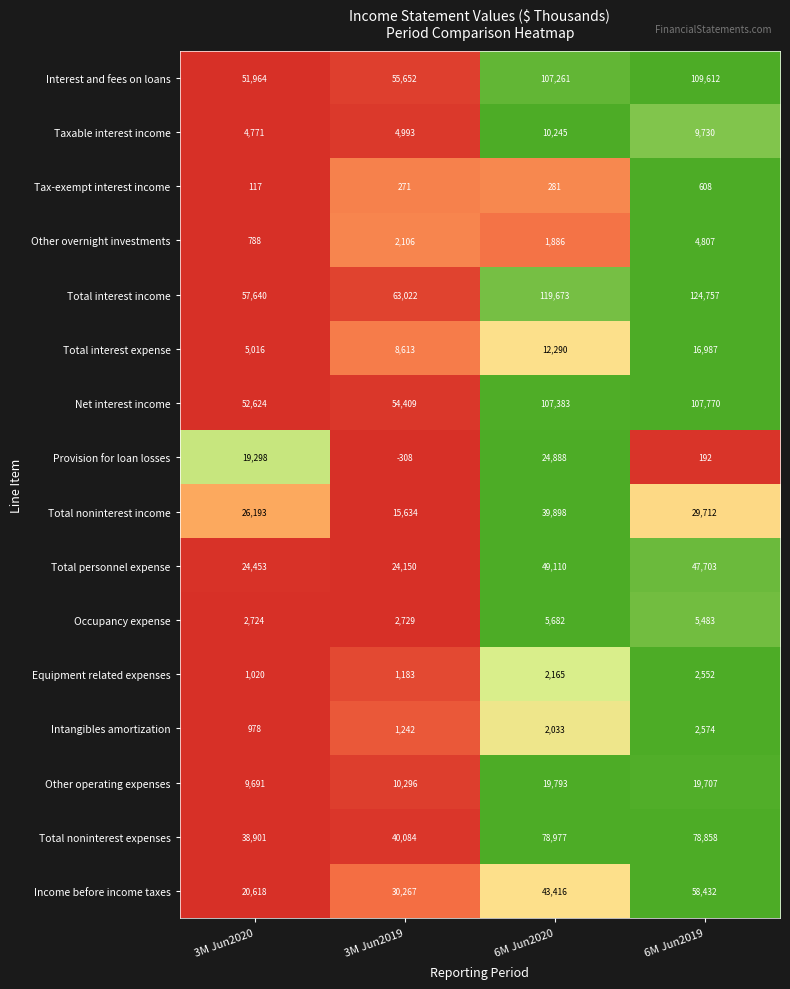

What is the difference between the highest and lowest values at 3M Jun2019?

63330